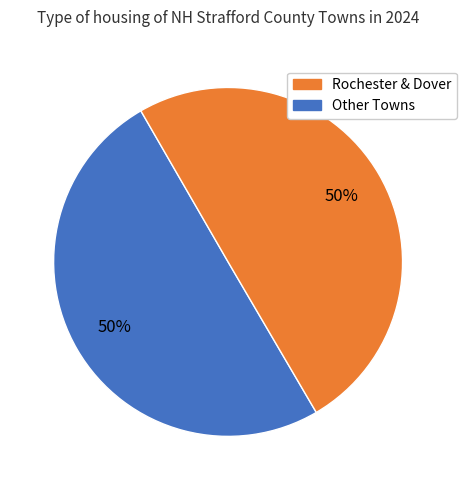

To the nearest percent, what is the average slice percentage?

50%